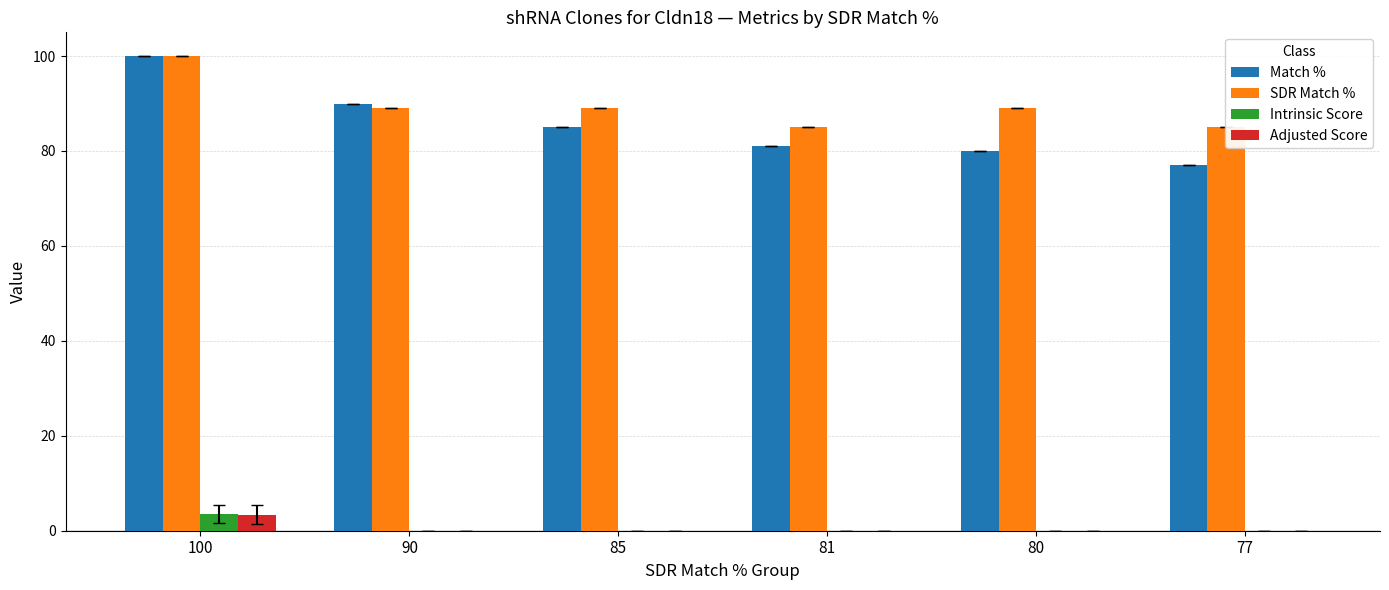

Rank the series by their maximum value, from highest to lowest.

Match %, SDR Match %, Intrinsic Score, Adjusted Score